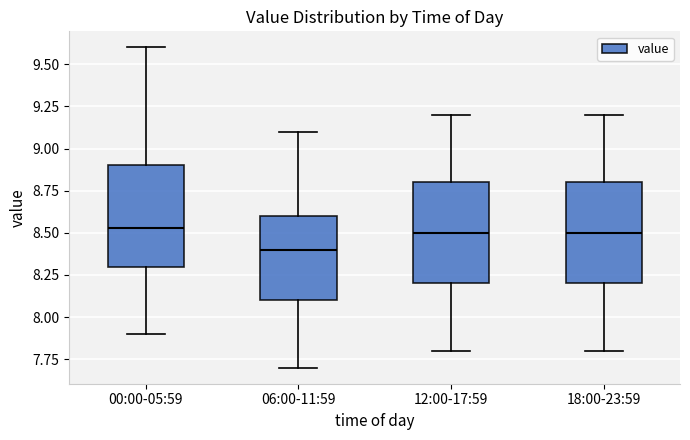

Where does the median line of the box for 06:00-11:59 sit on the y-axis? The values are not printed on the chart, so give them approximately, as read against the axis.

8.40